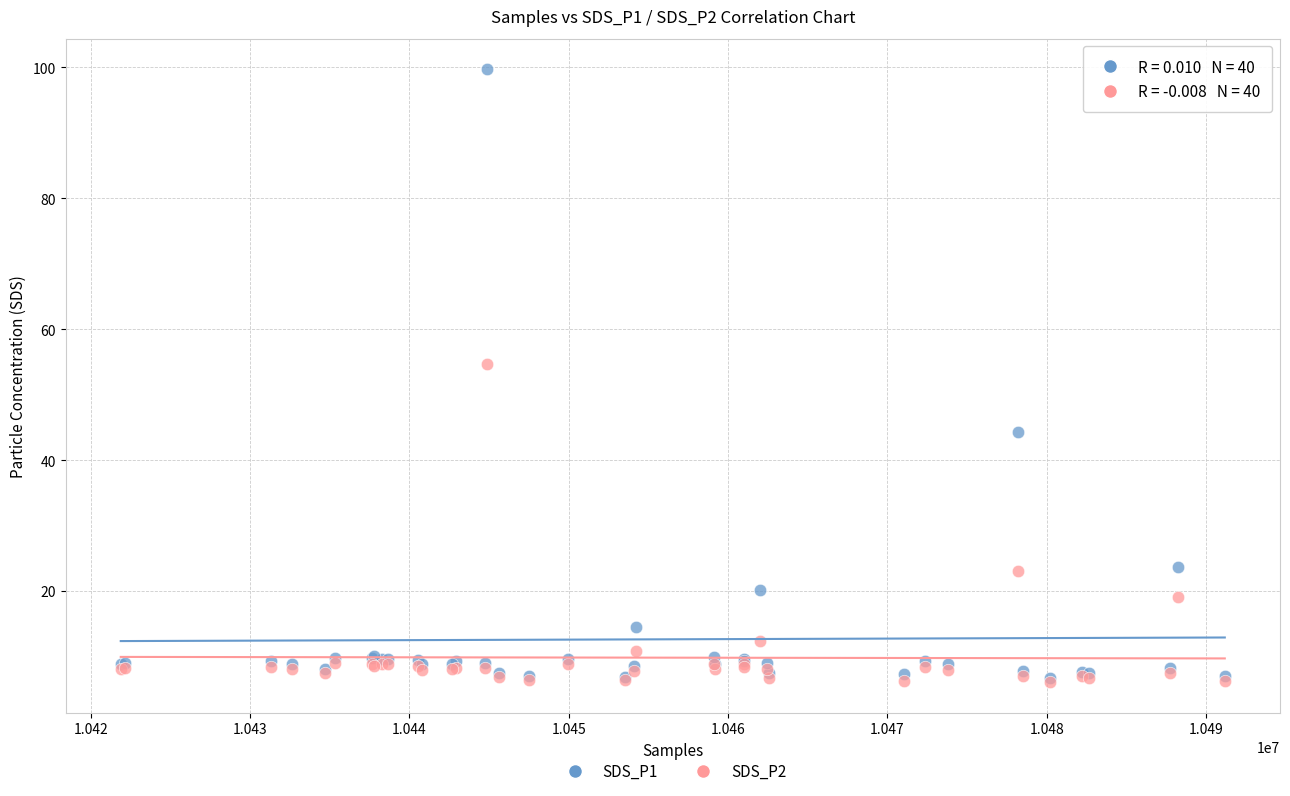

What are all the series names shown in the legend?

SDS_P1, SDS_P2